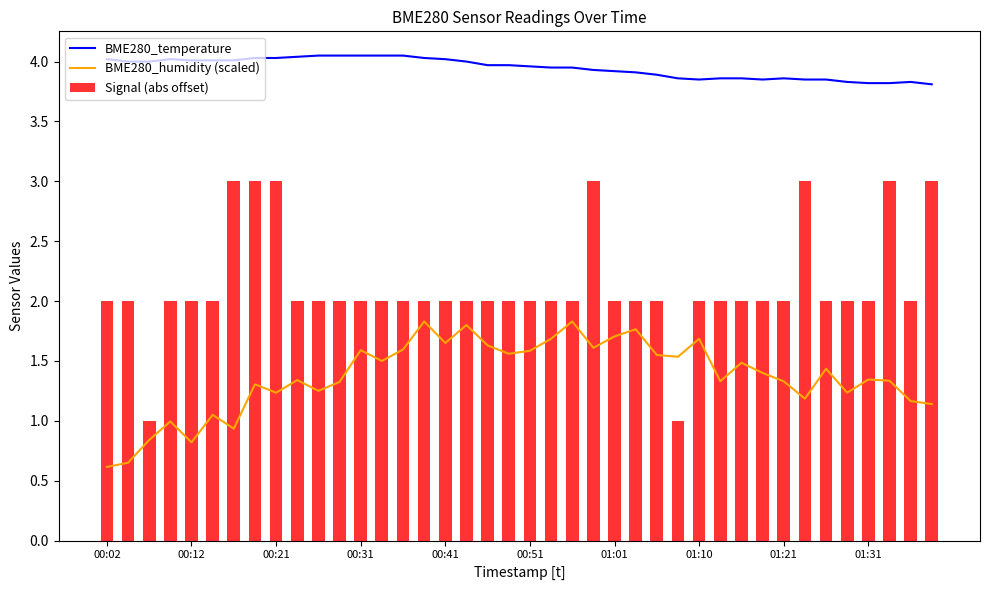

True or false: BME280_humidity (scaled) has a value of 1.8 at 17.

True